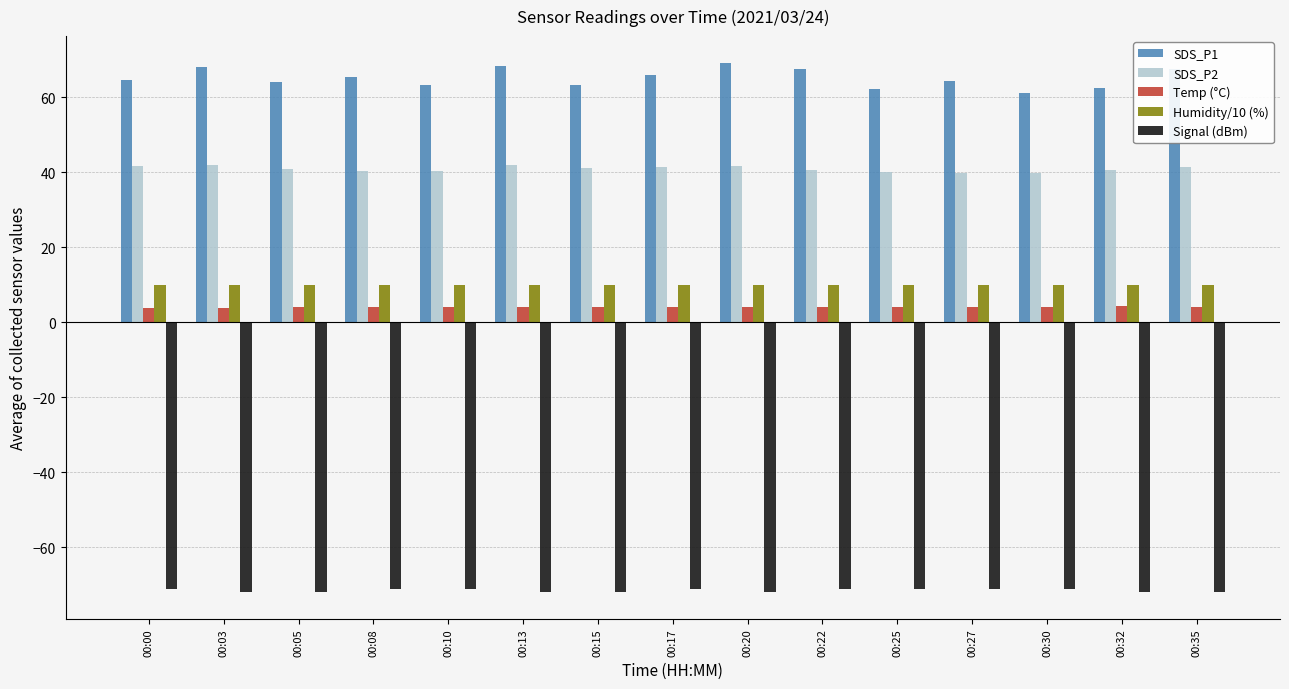

What is the difference between the highest and lowest values at 00:00?

135.6